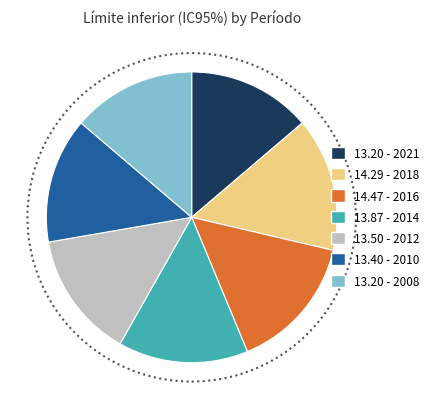

Is the sum of 14.29 - 2018 and 13.20 - 2021 greater than half?

No